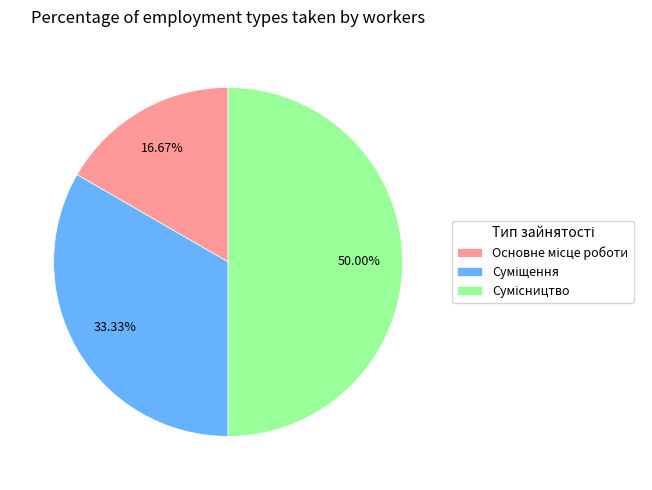

Count the number of slices in the pie.

3